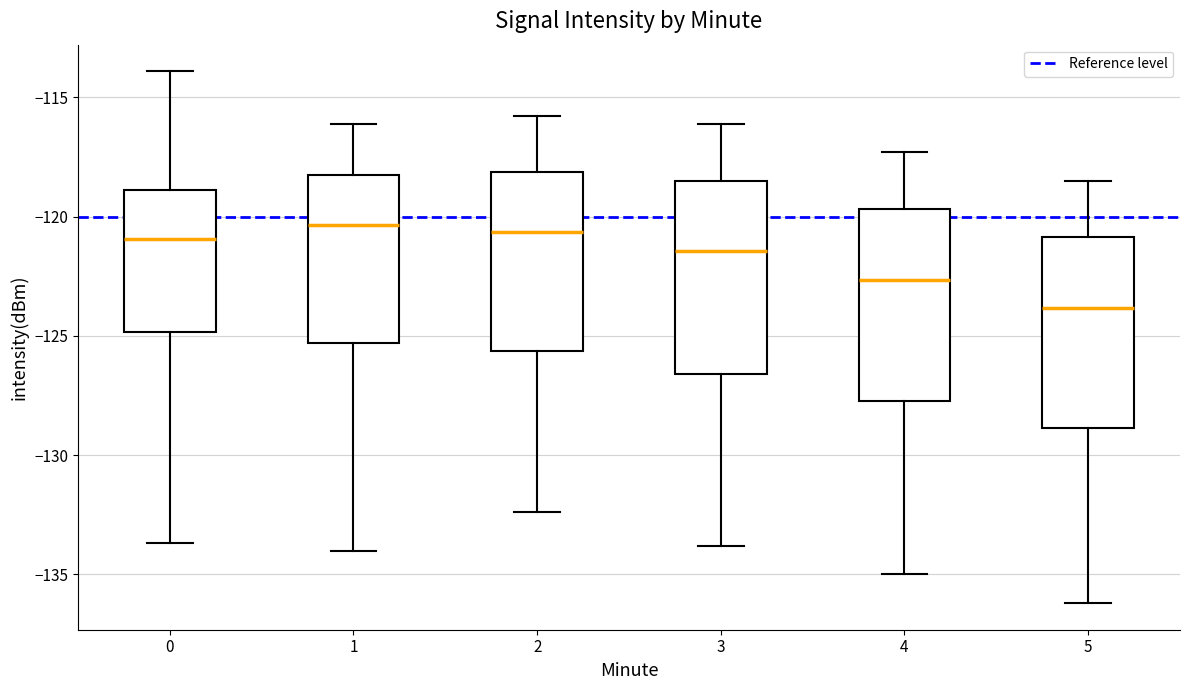

Reading left to right, transcribe this box plot: for each box, give where its median line is, the range the box spans, and where its two whiskers end, as read against the y-axis. The values are not printed on the chart, so give them approximately, as read against the axis.

0: median -121.0, box -125.0 to -119.0, whiskers -133.5 to -114.0
1: median -120.5, box -125.5 to -118.5, whiskers -134.0 to -116.0
2: median -120.5, box -125.5 to -118.0, whiskers -132.5 to -116.0
3: median -121.5, box -126.5 to -118.5, whiskers -134.0 to -116.0
4: median -122.5, box -127.5 to -119.5, whiskers -135.0 to -117.5
5: median -124.0, box -129.0 to -121.0, whiskers -136.0 to -118.5